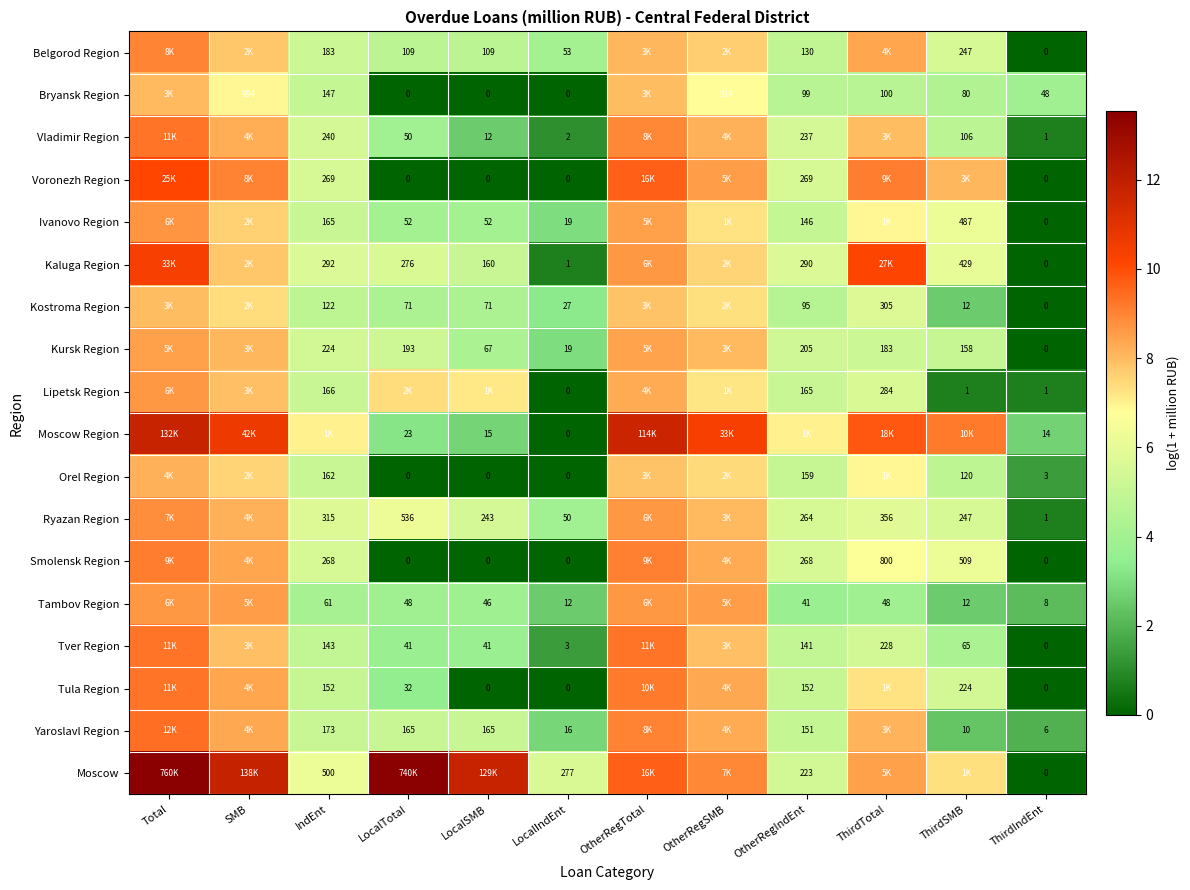

Which series changed the most between IndEnt and LocalTotal?

Moscow